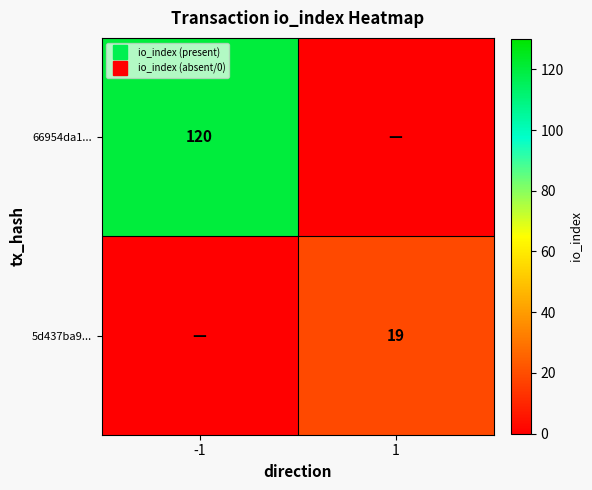

Which series has the widest spread of values?

66954da1...